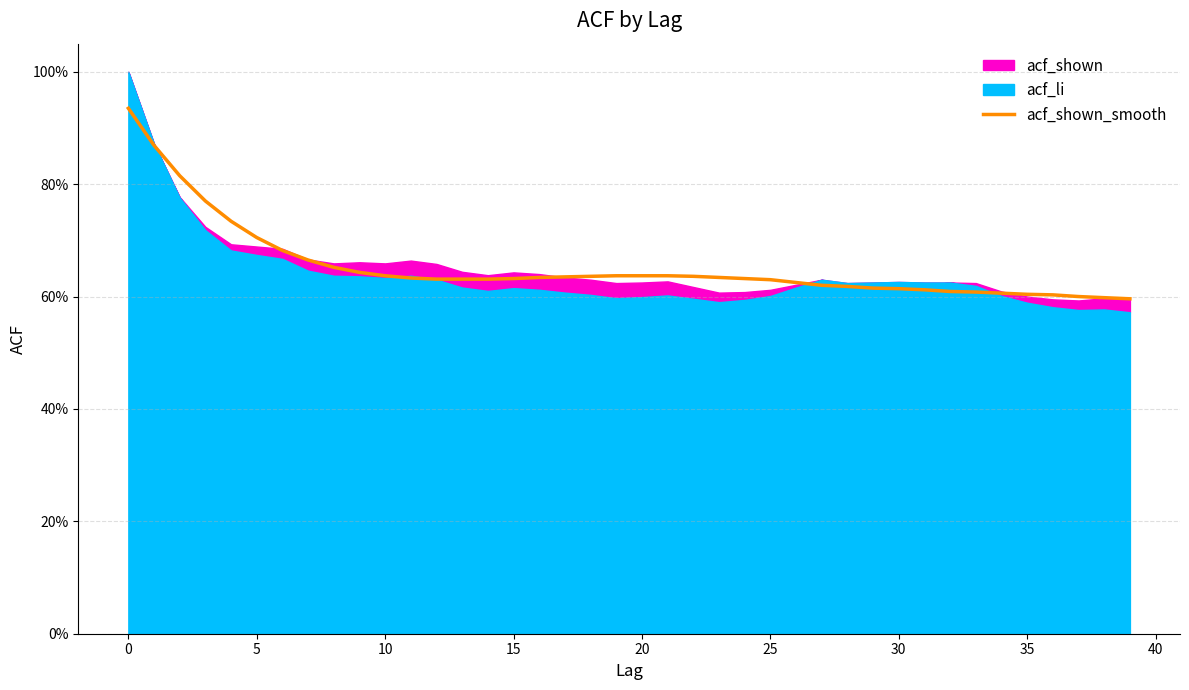

True or false: the data shows 0.2 at 30.

False